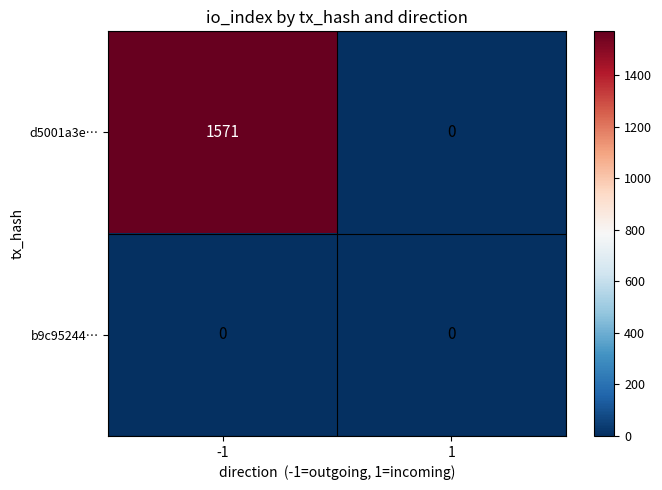

Rank the series by their maximum value, from highest to lowest.

d5001a3e…, b9c95244…